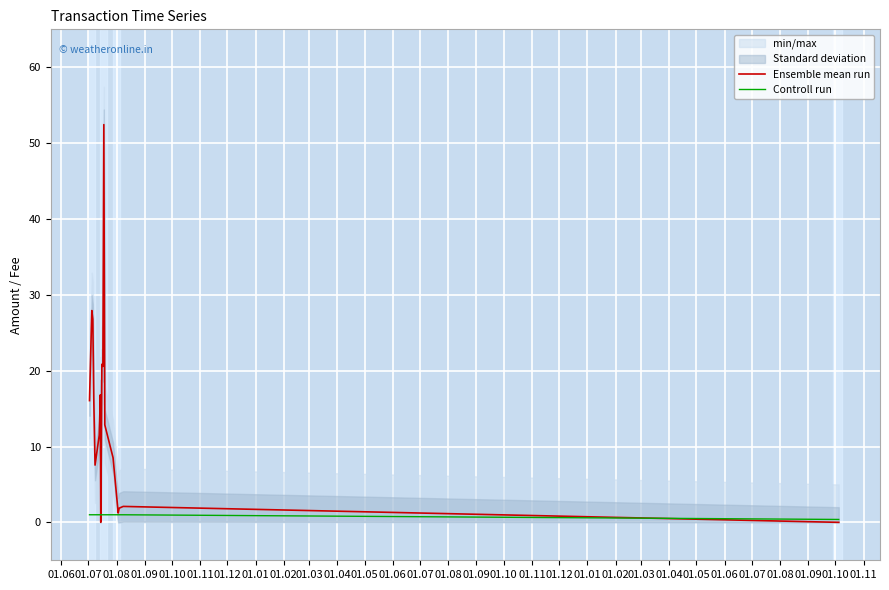

What is the average value of the Ensemble mean run series?

13.2